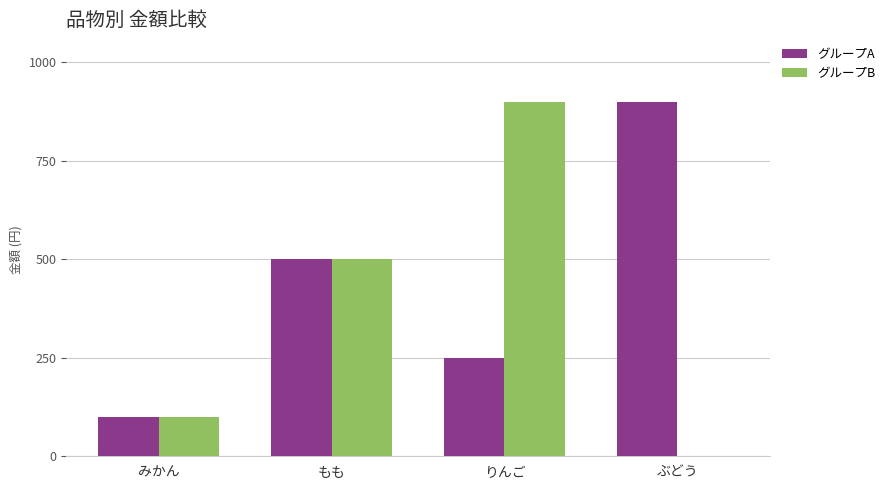

Which series has the largest total across all categories?

グループA